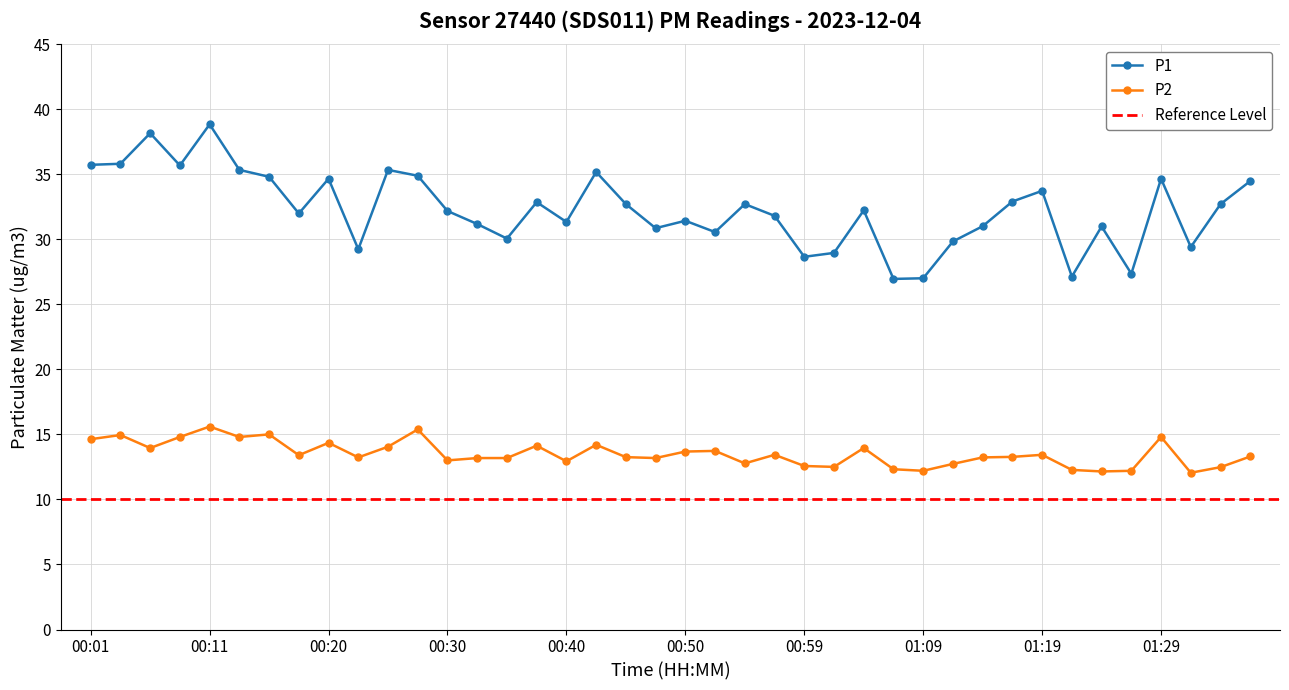

At which label does P2 reach its minimum?

01:31